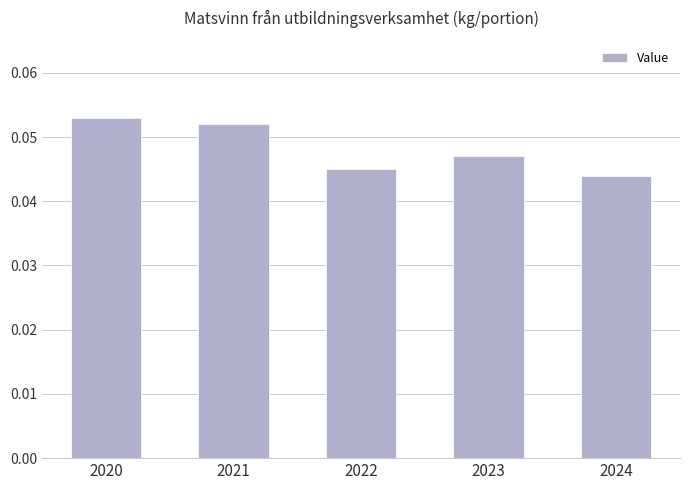

List the labels in order of value, largest first.

2020, 2021, 2023, 2022, 2024